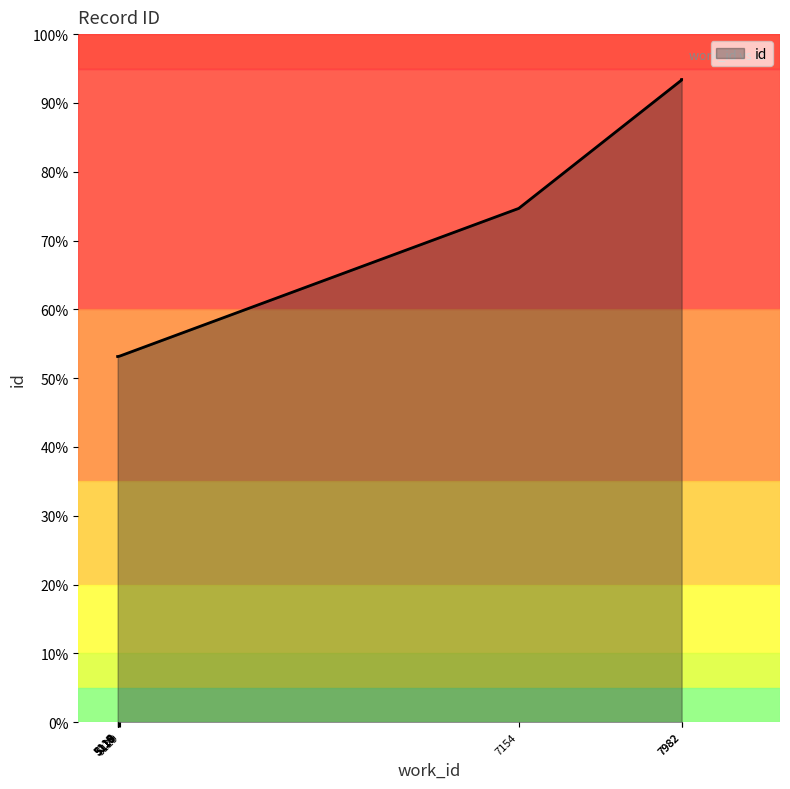

The chart shows a value of 23596 at 5115. True or false?

False